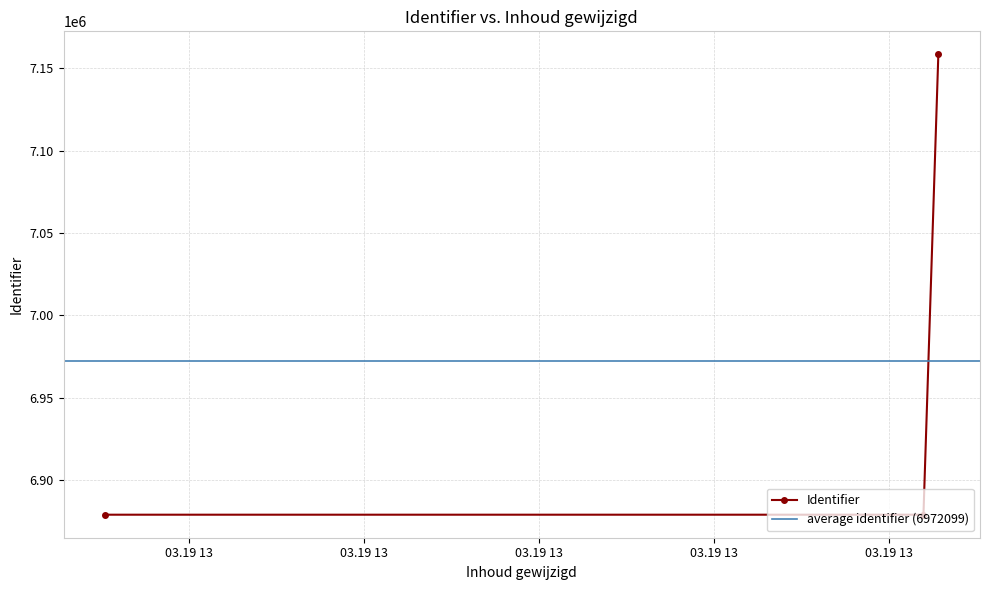

Is it true that the value at 2021-03-19 13:51:57 is 6878968?

True